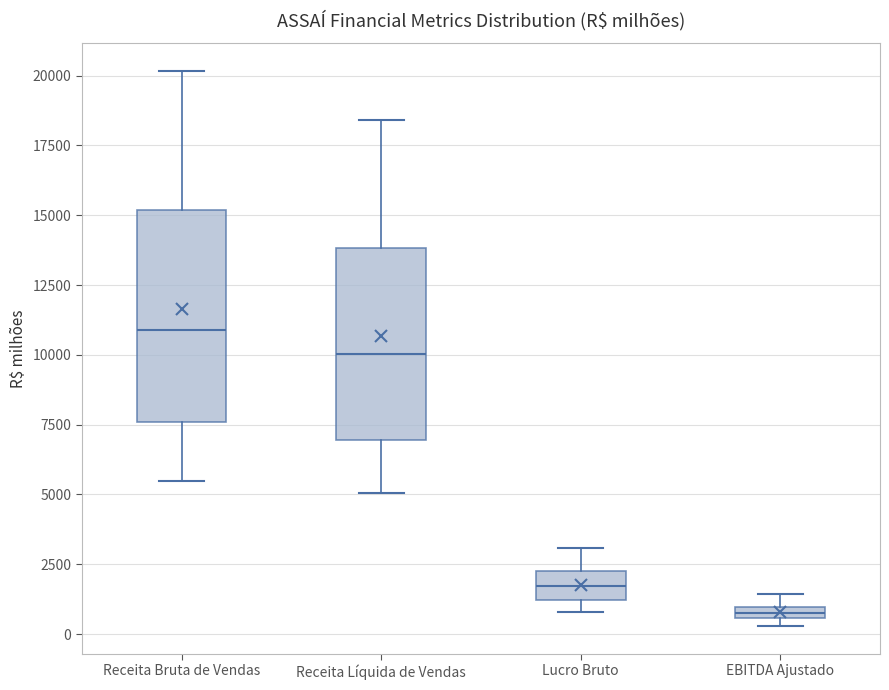

Where is the lower edge of the box for Lucro Bruto on the y-axis? The values are not printed on the chart, so give them approximately, as read against the axis.

1000